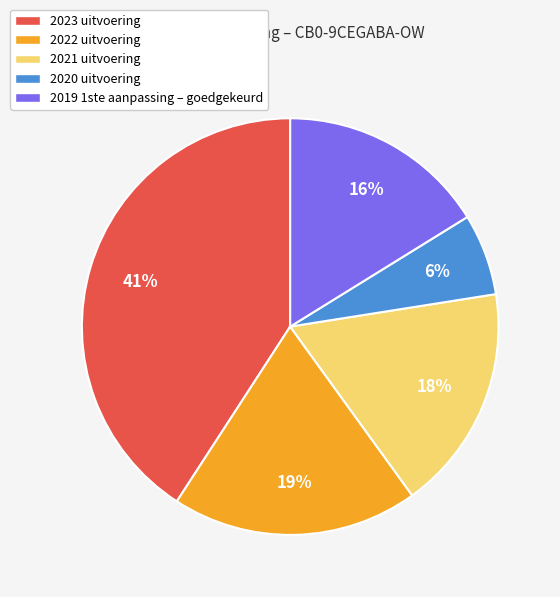

The 2023 uitvoering slice represents 50% of the pie. True or false?

False